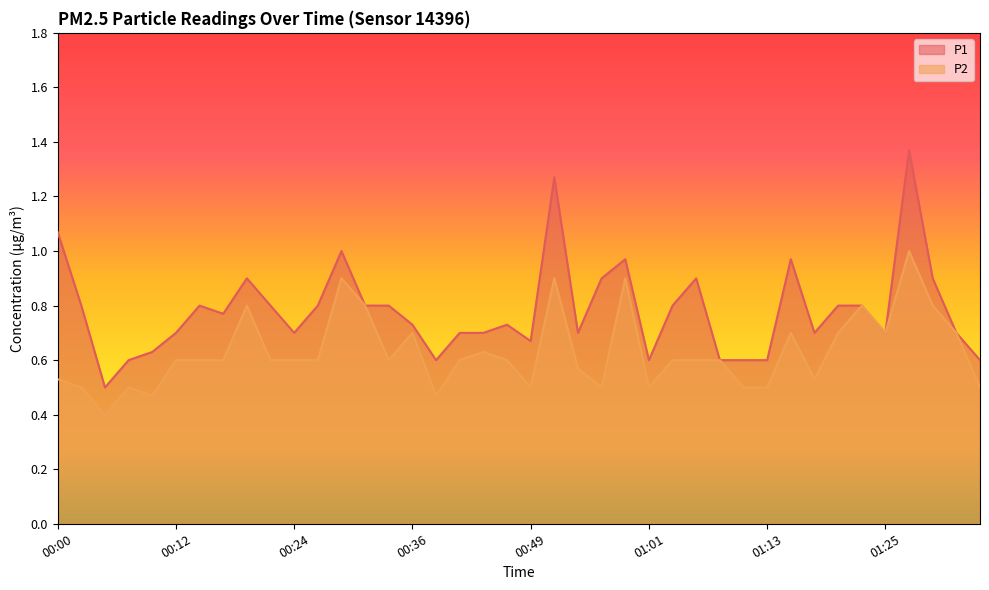

At which category does P1 reach its first local peak?

00:15